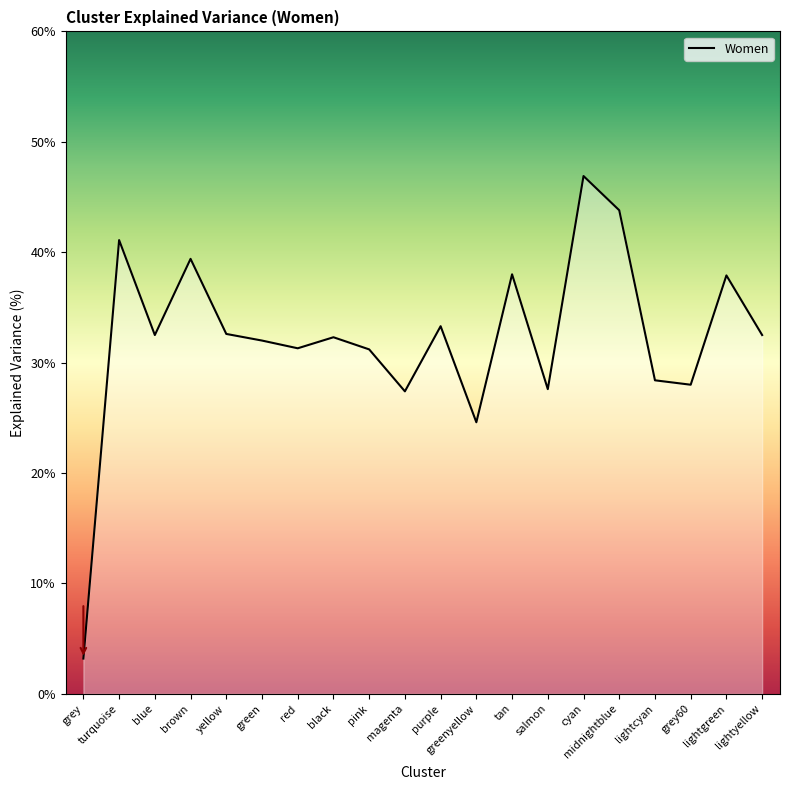

Read the value at tan.

38.0